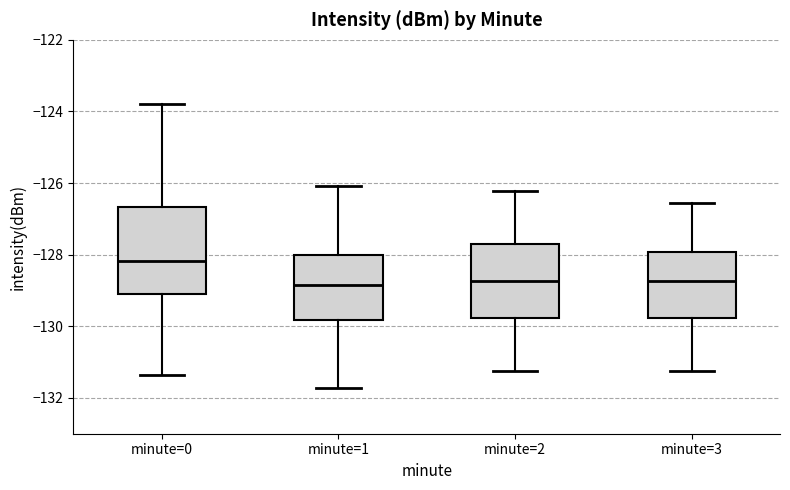

Where does the lower whisker of the box for minute=3 end on the y-axis? The values are not printed on the chart, so give them approximately, as read against the axis.

-131.2